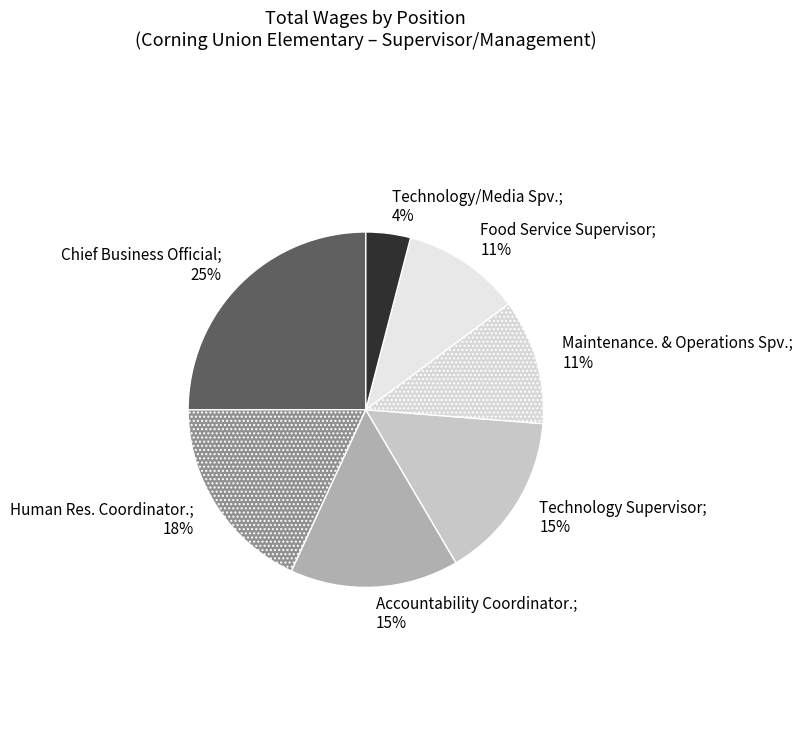

What is the largest slice in the pie chart?

Chief Business Official